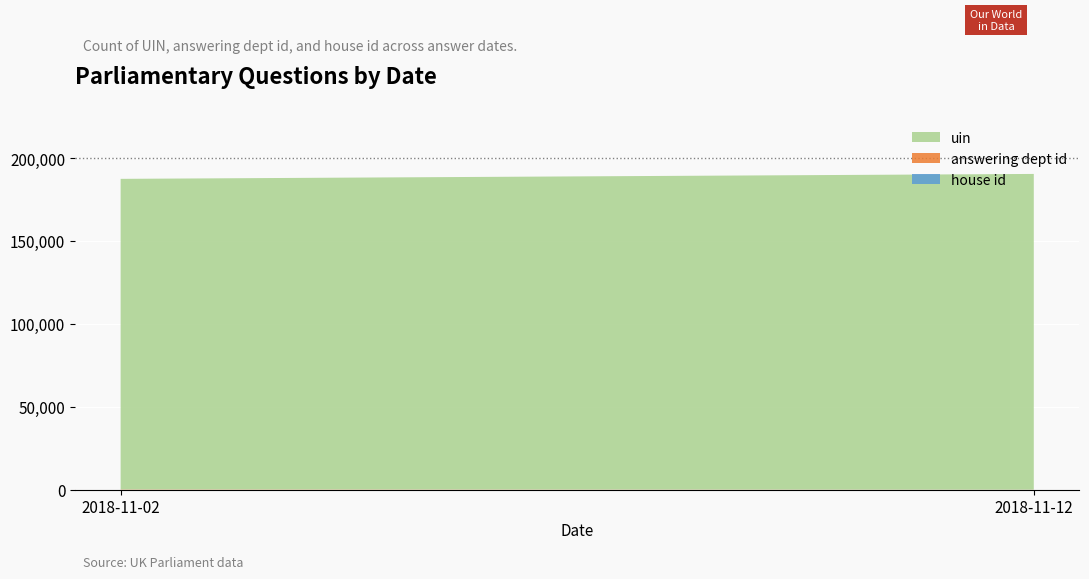

Reading left to right, transcribe all the data shown in this chart.

house id: 1	1
answering dept id: 201	60
uin: 187324	190432